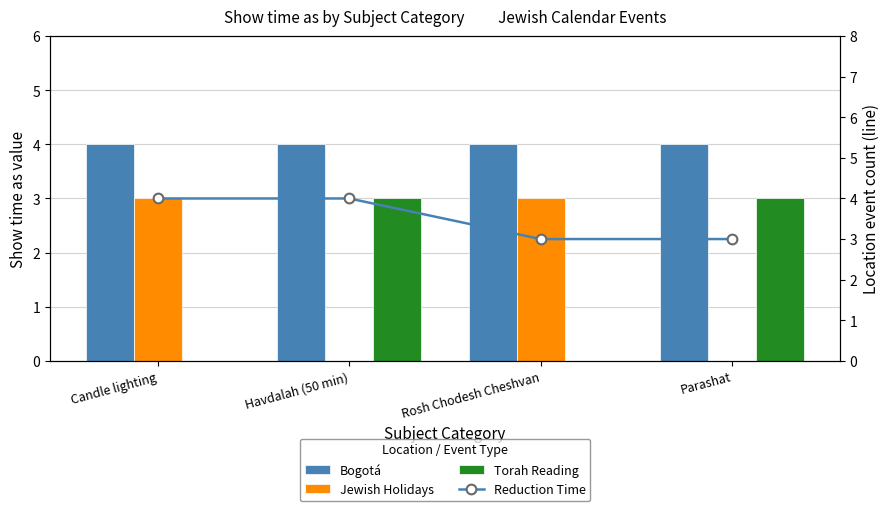

What is the label of the 4th bar from the left?

Parashat